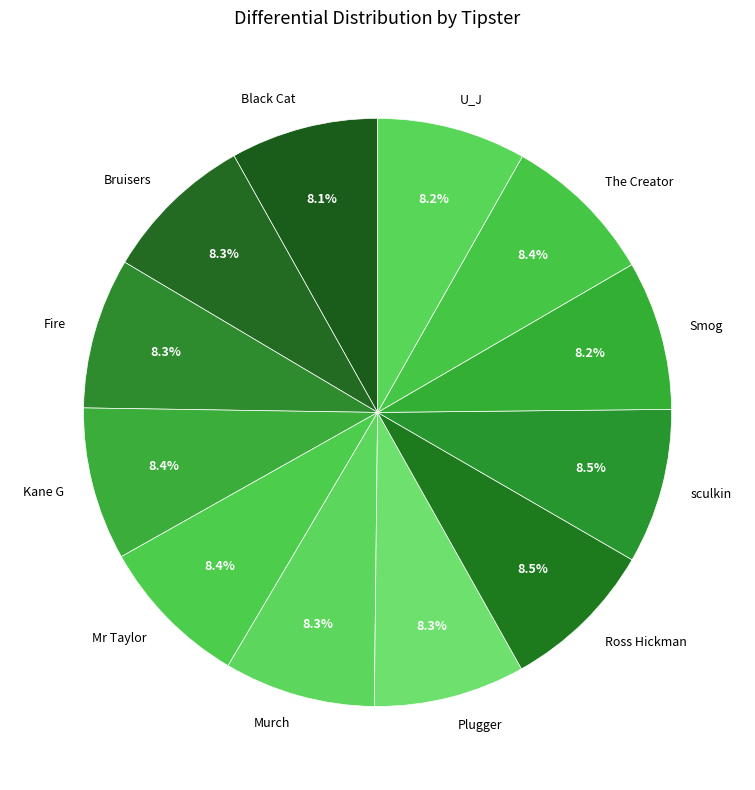

Approximately how many times larger is the value at U_J compared to Black Cat?

1.0